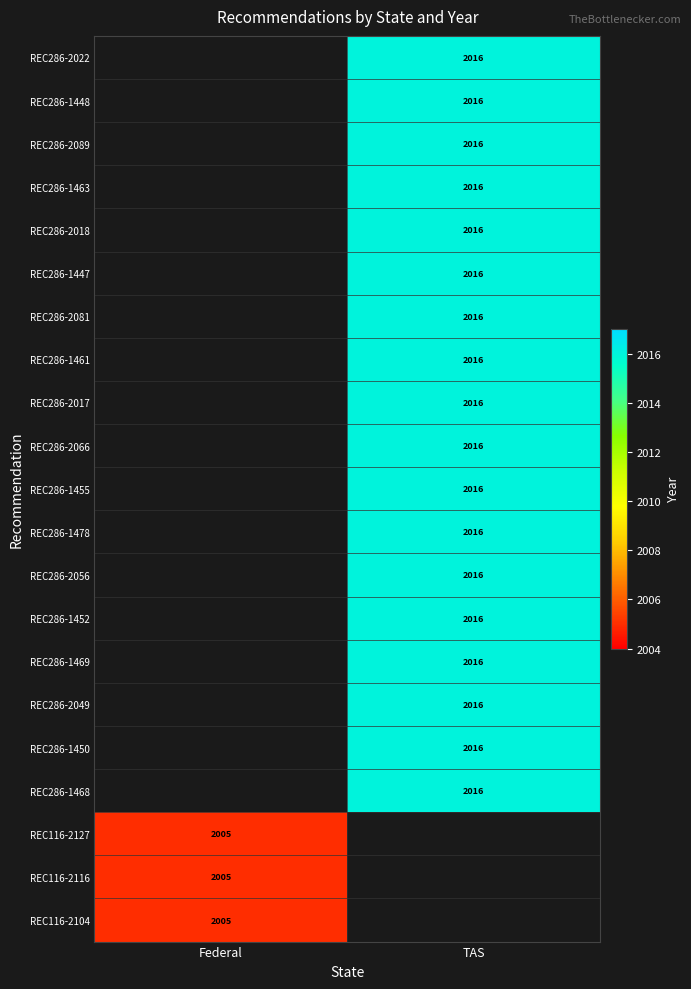

True or false: REC286-1448 has a value of 2016 at TAS.

True